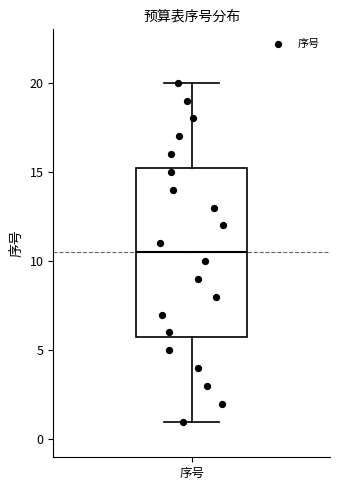

Transcribe this box plot: give where the median line is, the range the box spans, and where the two whiskers end, as read against the y-axis. The values are not printed on the chart, so give them approximately, as read against the axis.

median 10.5, box 6.0 to 15.5, whiskers 1.0 to 20.0